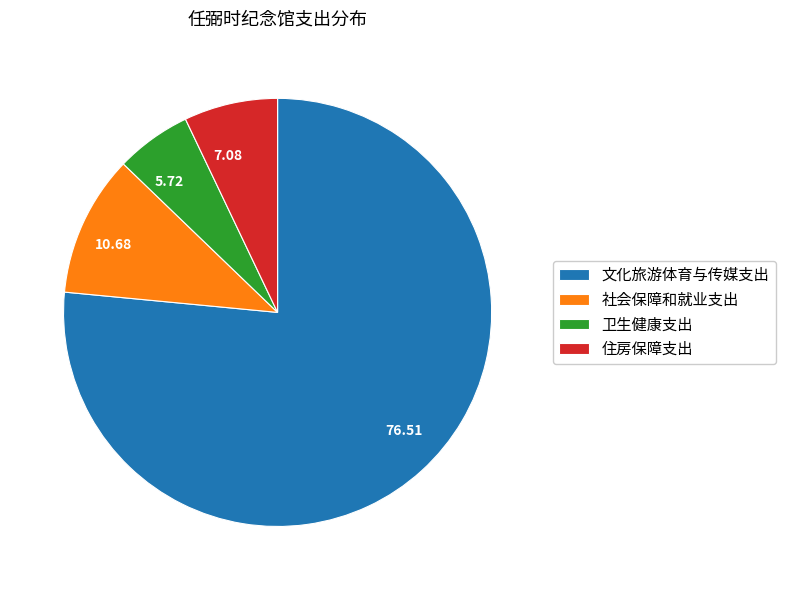

What is the majority slice?

文化旅游体育与传媒支出